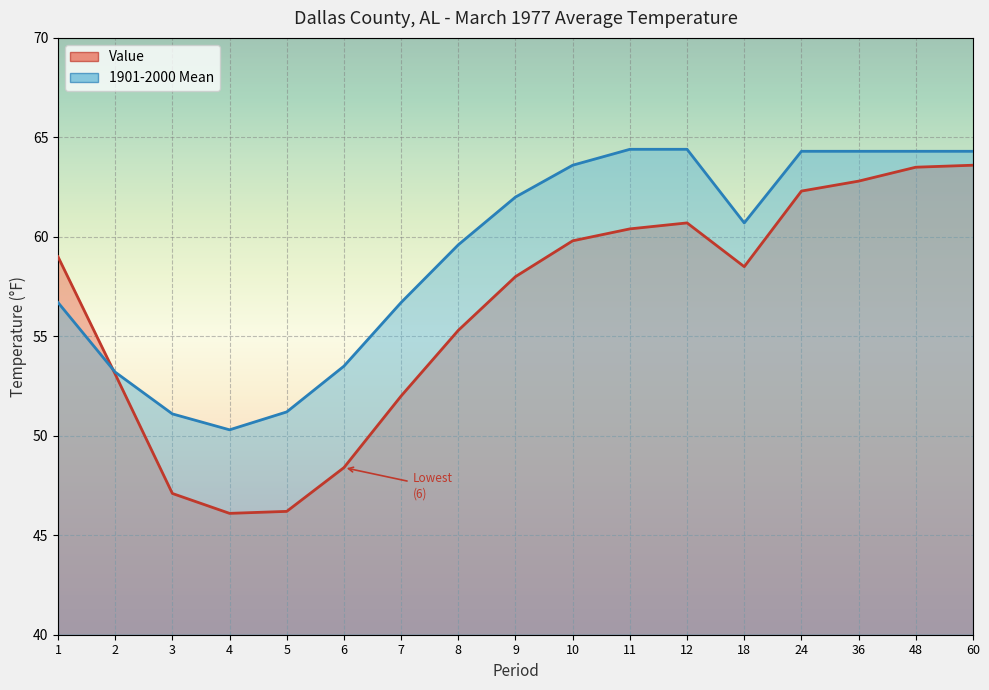

Where do Value and 1901-2000 Mean first cross each other?

1 and 2